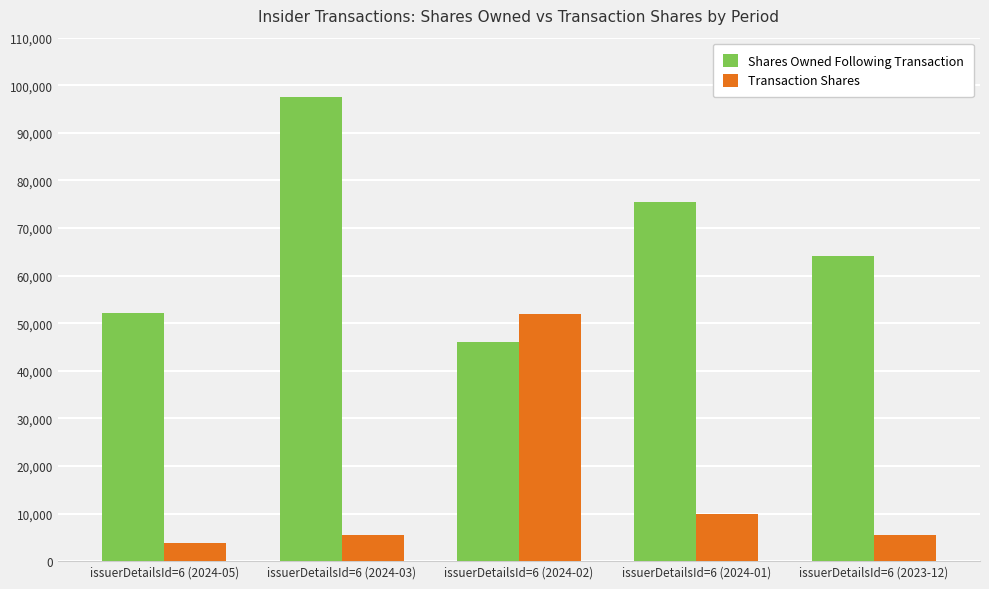

At issuerDetailsId=6 (2024-01), list the series in order from smallest to largest.

Transaction Shares, Shares Owned Following Transaction